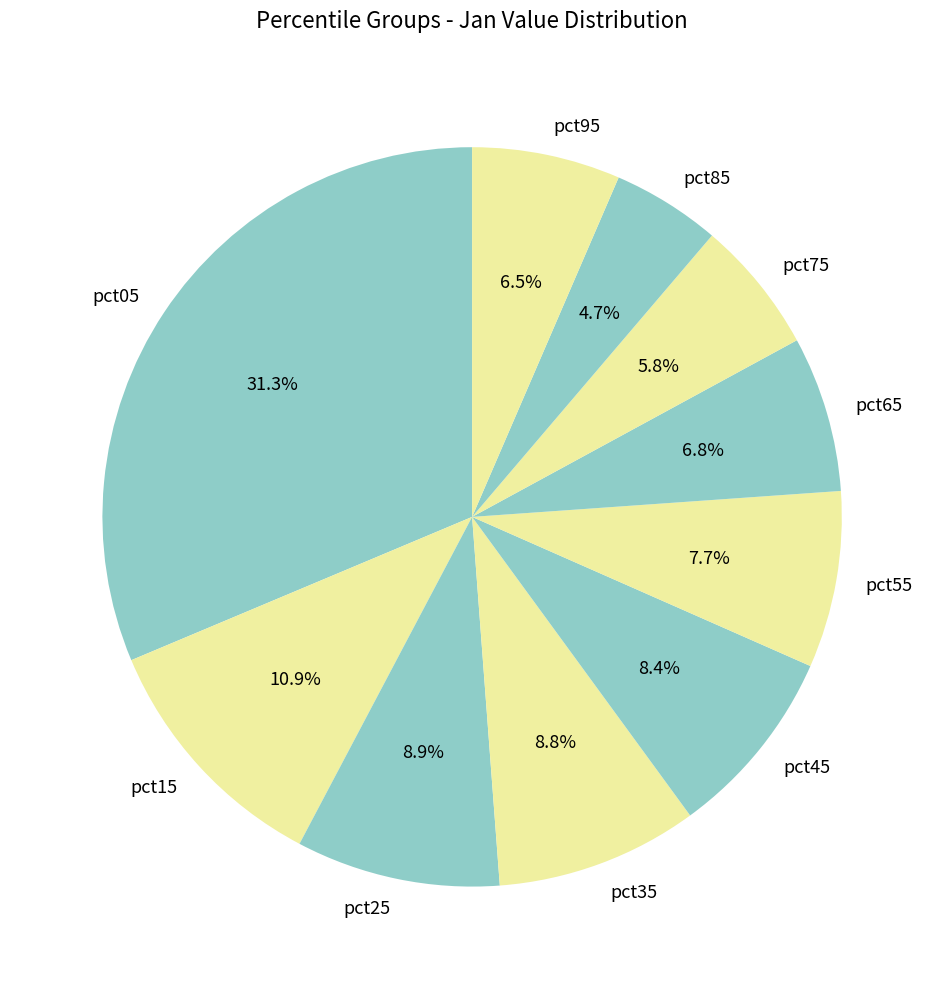

Which category has the biggest portion of the pie?

pct05